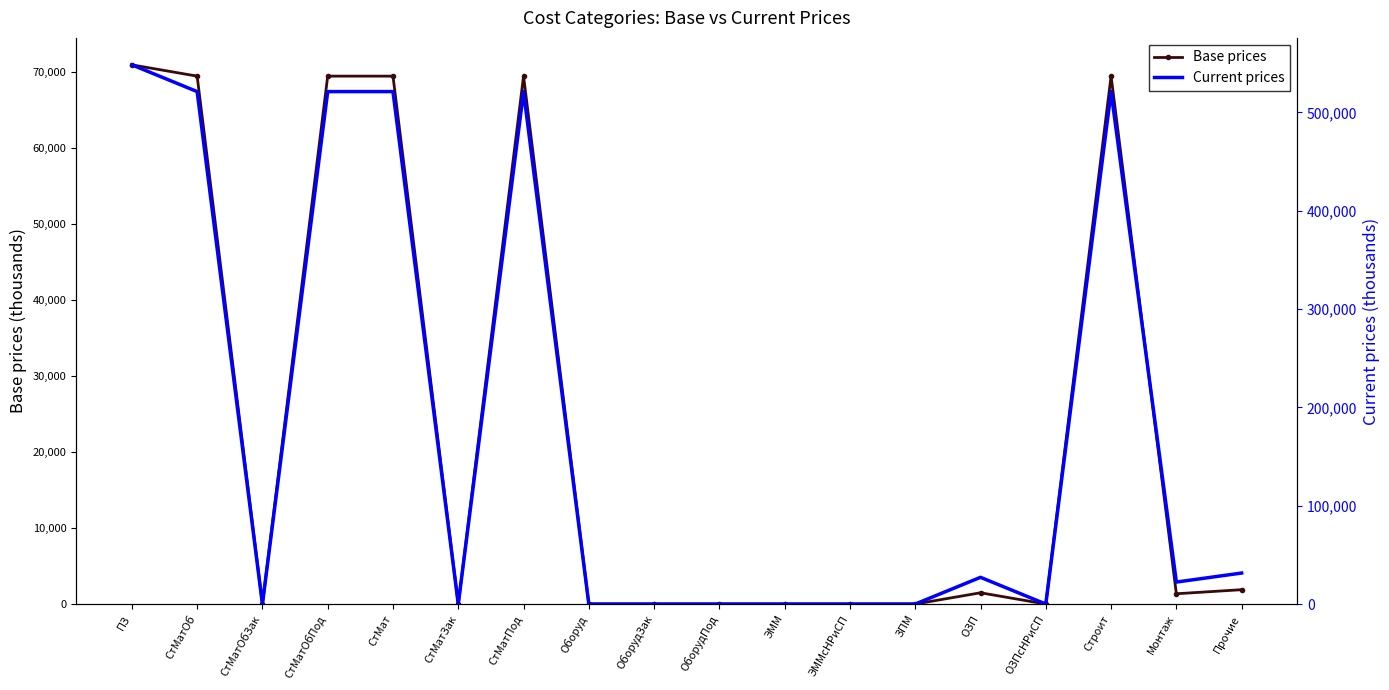

Rank the series by their average value, from lowest to highest.

Base prices, Current prices